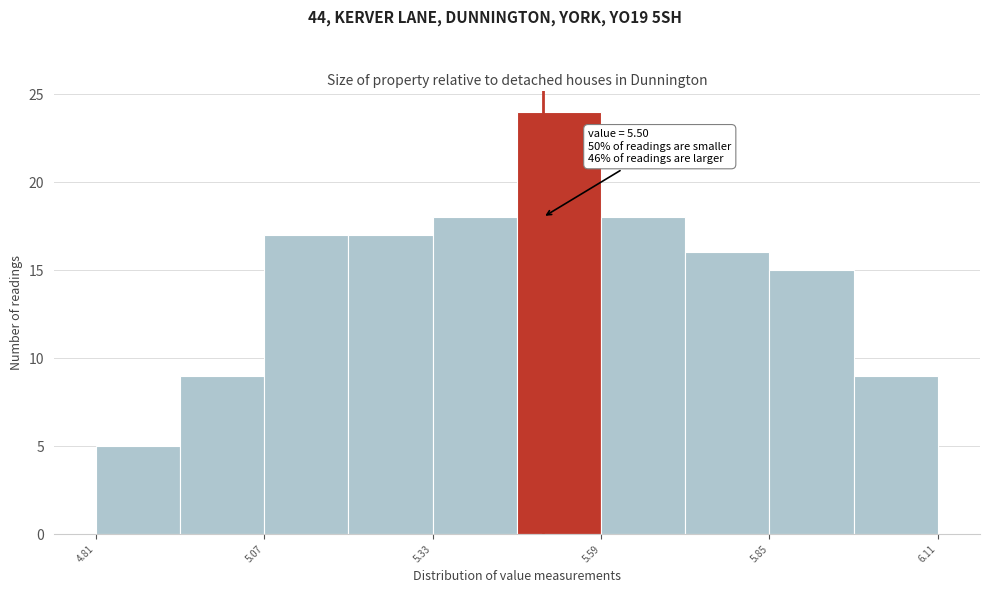

Around what value on the x-axis is the tallest bar? Give the approximate position of its centre, as read against the axis.

5.55